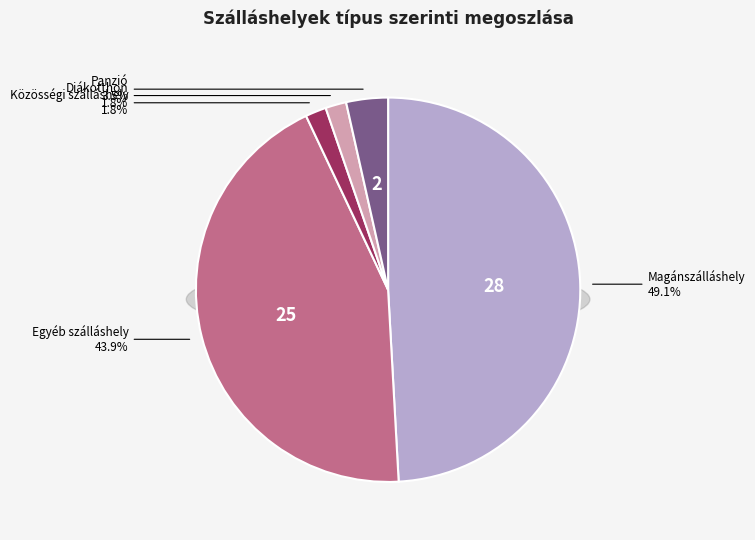

Which slice is the largest?

Magánszálláshely